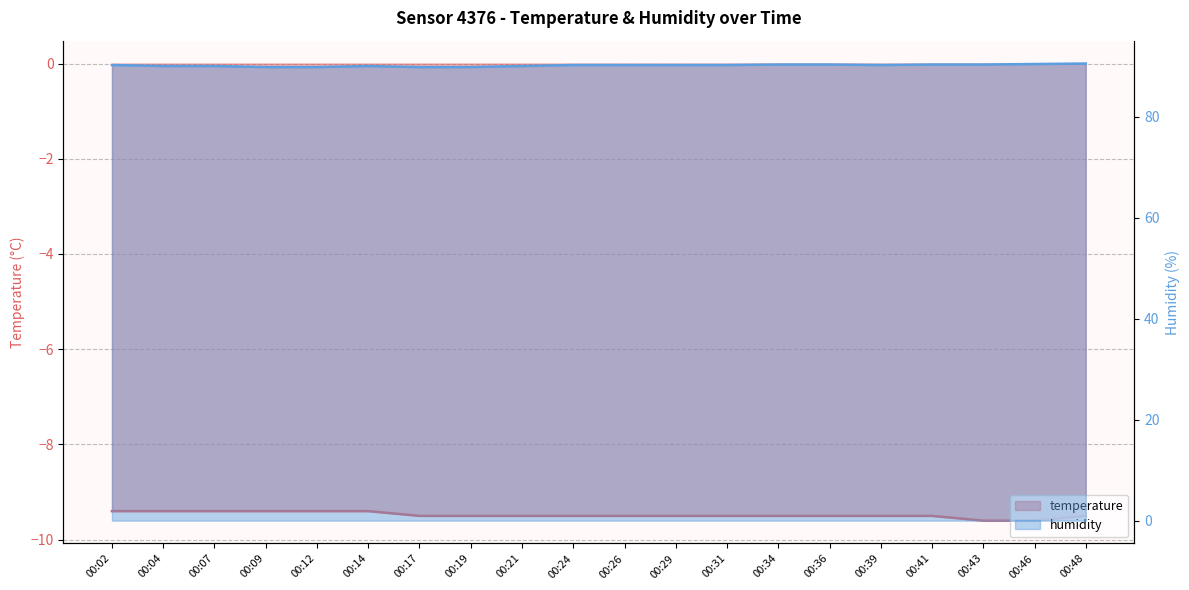

What is the sum of the temperature values at 00:02 and 00:34?

-18.9